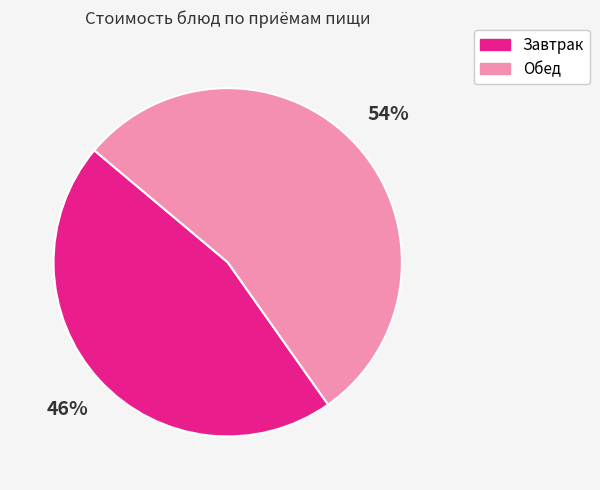

Is there any slice that represents more than half of the pie?

Yes